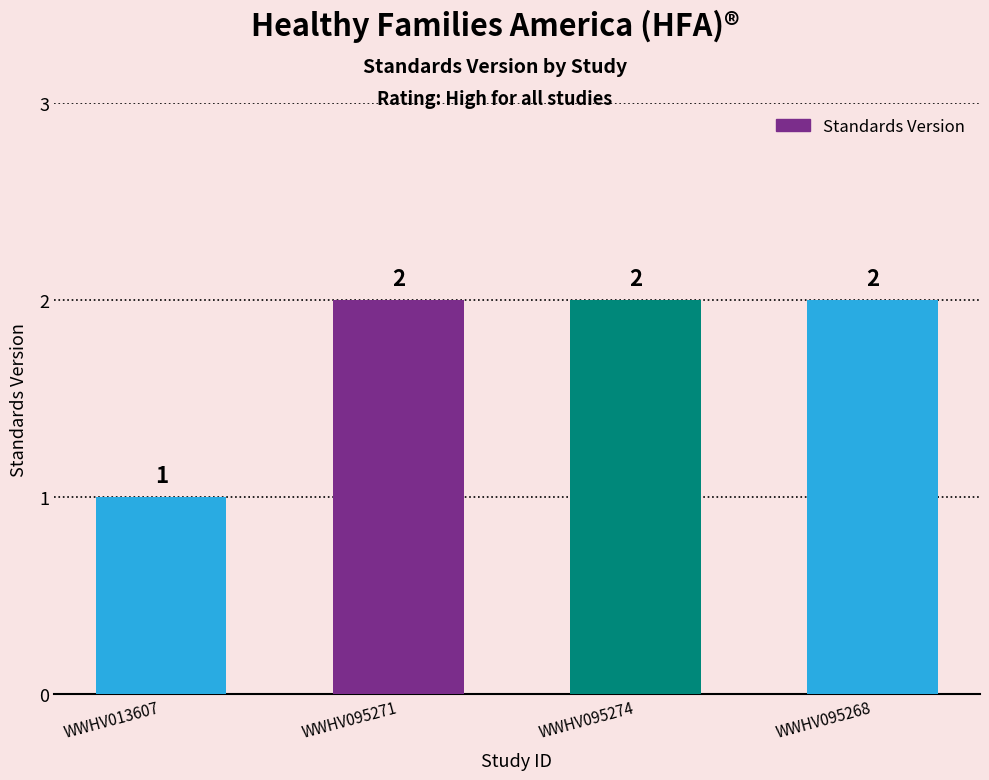

Read the value at WWHV013607.

1